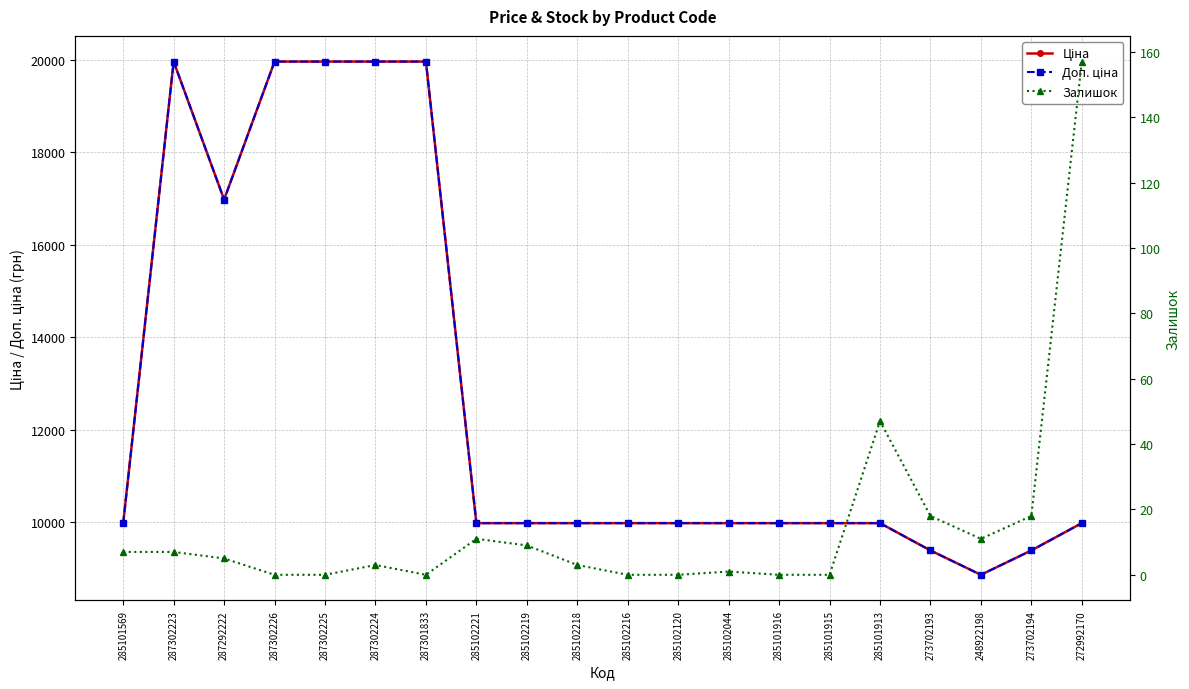

At 285102216, list the series in order from smallest to largest.

Залишок, Ціна, Доп. ціна